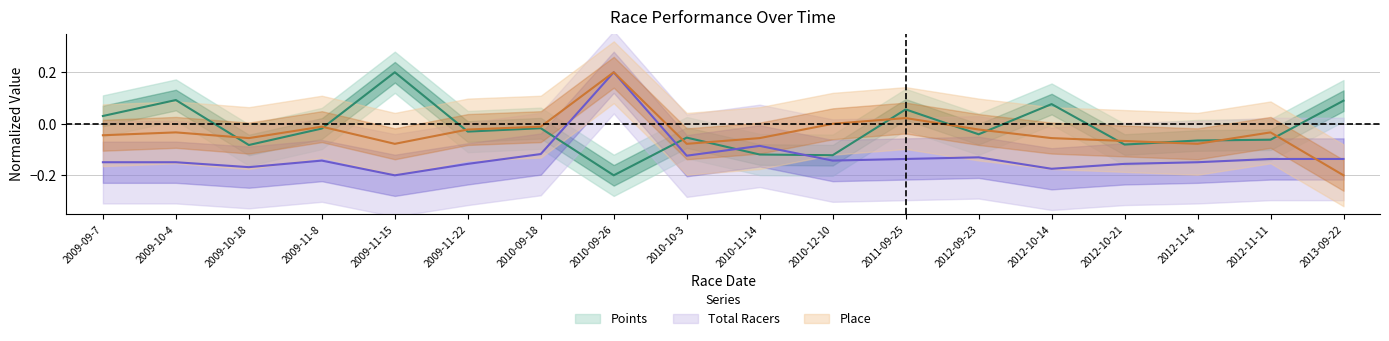

Which series has the largest total across all categories?

Points